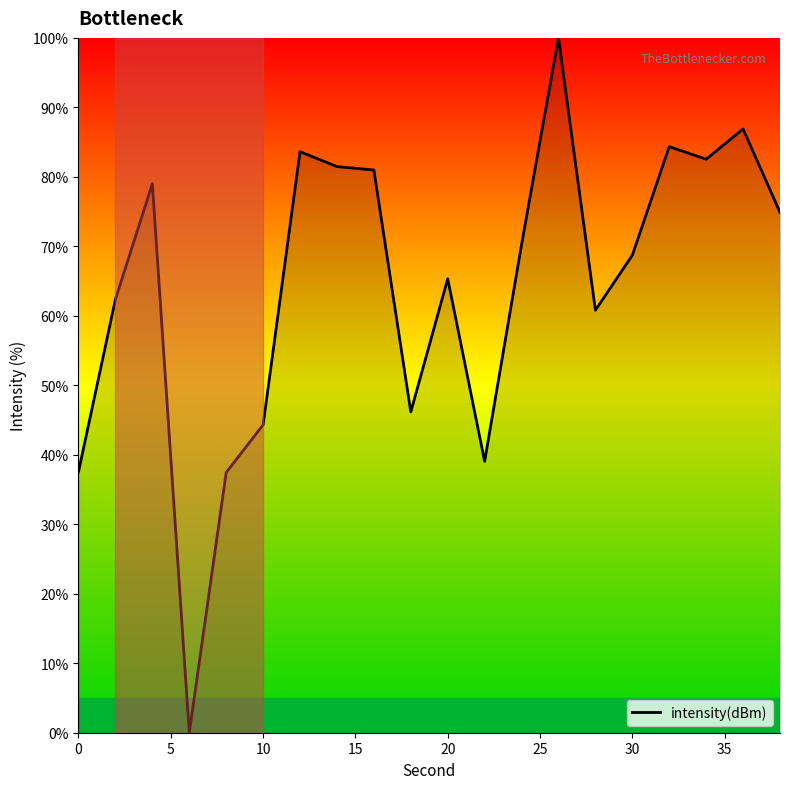

What is the maximum value shown in the chart?

100.0